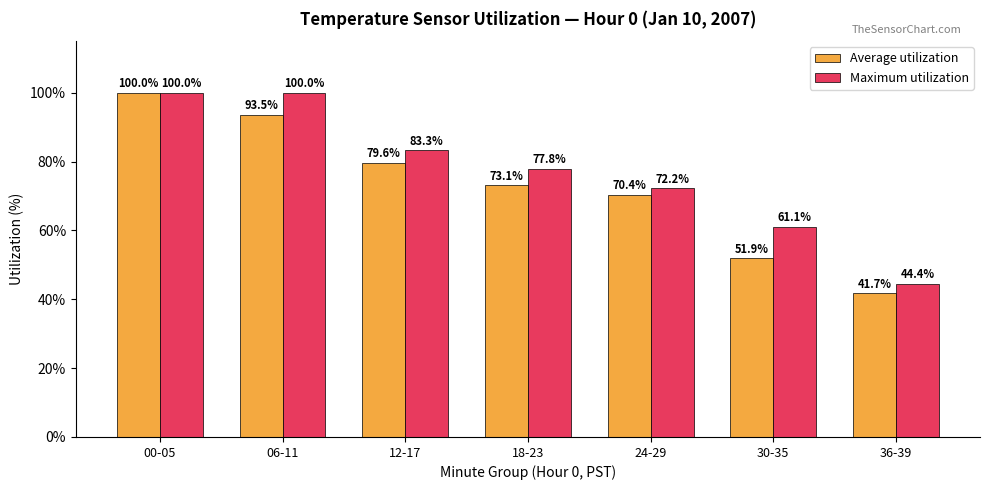

What is the maximum value shown in the chart?

100.0